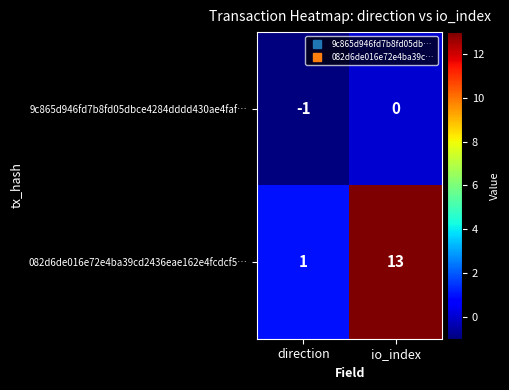

Which series has the largest range (max minus min)?

082d6de016e72e4ba39cd2436eae162e4fcdcf5…